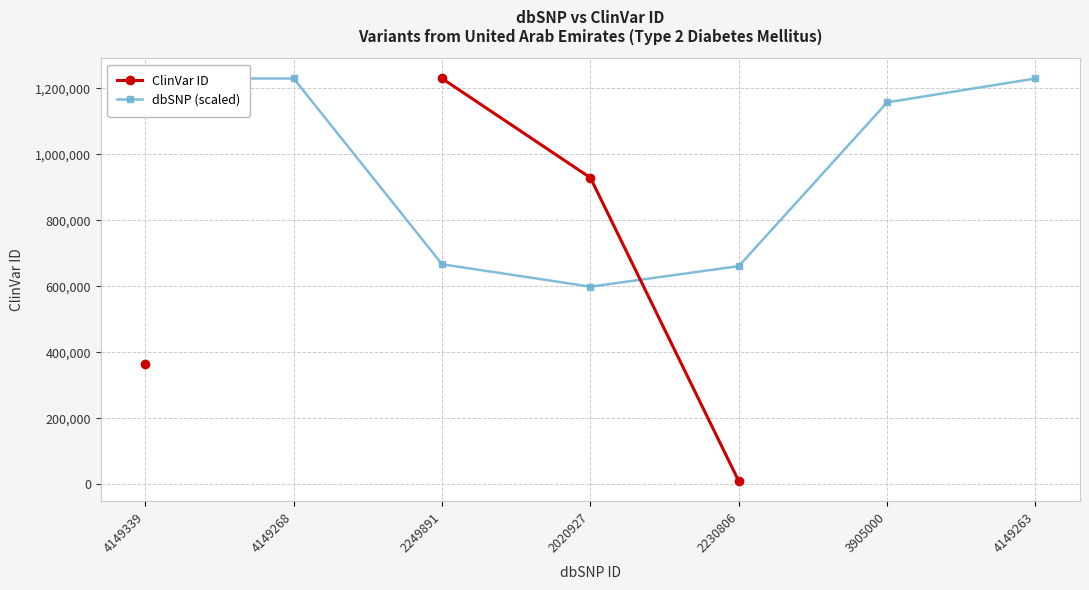

What is the total value across all series at 4149339?

1593726.0